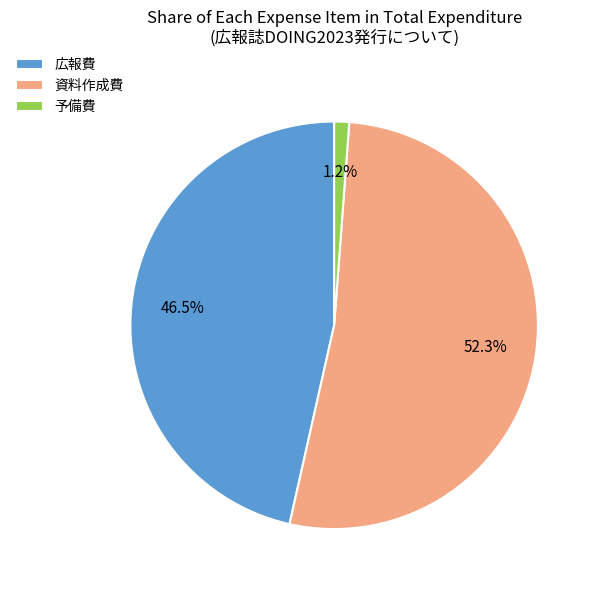

How many segments does this pie chart have?

3